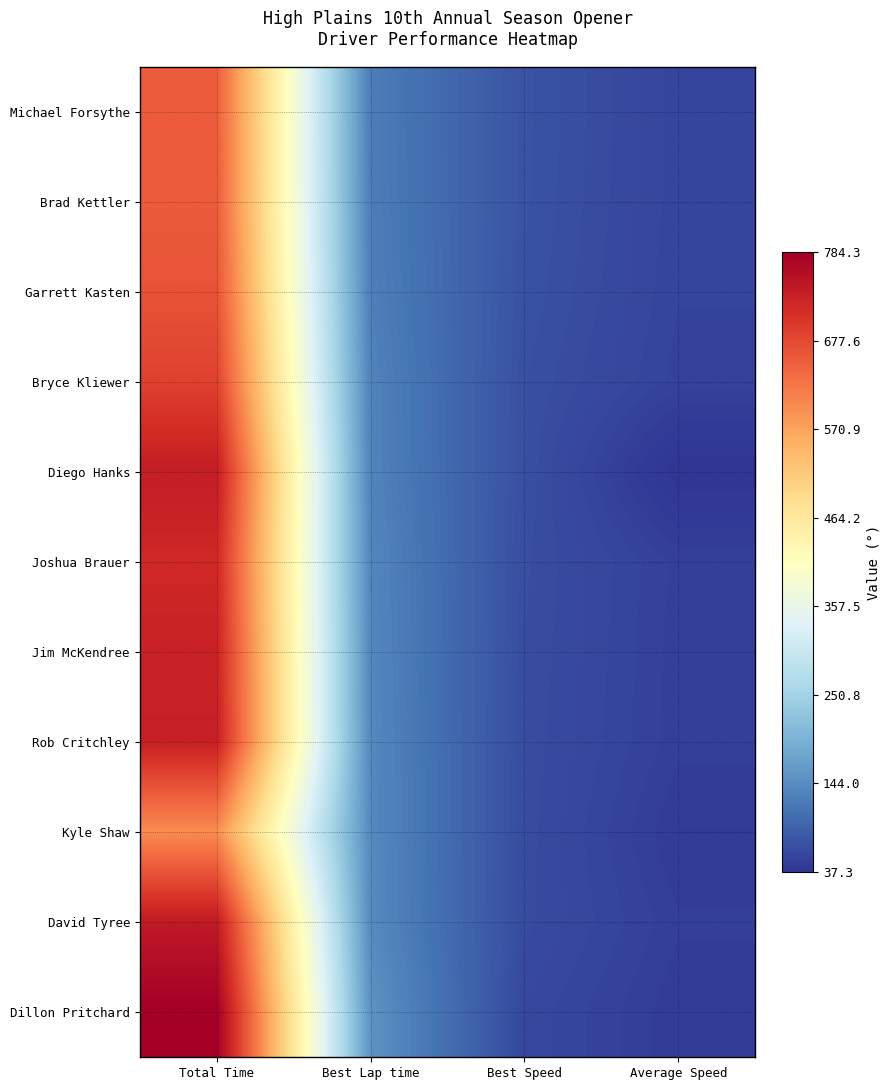

Reading right to left, extract all data points from this chart.

Michael Forsythe: Average Speed=56.2	Best Speed=73.5	Best Lap time=125.0	Total Time=653.7
Brad Kettler: Average Speed=56.1	Best Speed=73.0	Best Lap time=125.8	Total Time=655.1
Garrett Kasten: Average Speed=55.2	Best Speed=71.9	Best Lap time=127.7	Total Time=665.7
Bryce Kliewer: Average Speed=53.5	Best Speed=69.6	Best Lap time=131.9	Total Time=686.7
Diego Hanks: Average Speed=37.3	Best Speed=69.1	Best Lap time=132.9	Total Time=737.9
Joshua Brauer: Average Speed=50.9	Best Speed=67.2	Best Lap time=136.7	Total Time=720.7
Jim McKendree: Average Speed=50.3	Best Speed=66.5	Best Lap time=138.0	Total Time=729.8
Rob Critchley: Average Speed=50.1	Best Speed=65.8	Best Lap time=139.5	Total Time=732.7
Kyle Shaw: Average Speed=46.0	Best Speed=65.3	Best Lap time=140.6	Total Time=599.0
David Tyree: Average Speed=49.5	Best Speed=64.7	Best Lap time=141.9	Total Time=741.7
Dillon Pritchard: Average Speed=46.8	Best Speed=60.2	Best Lap time=152.5	Total Time=784.3